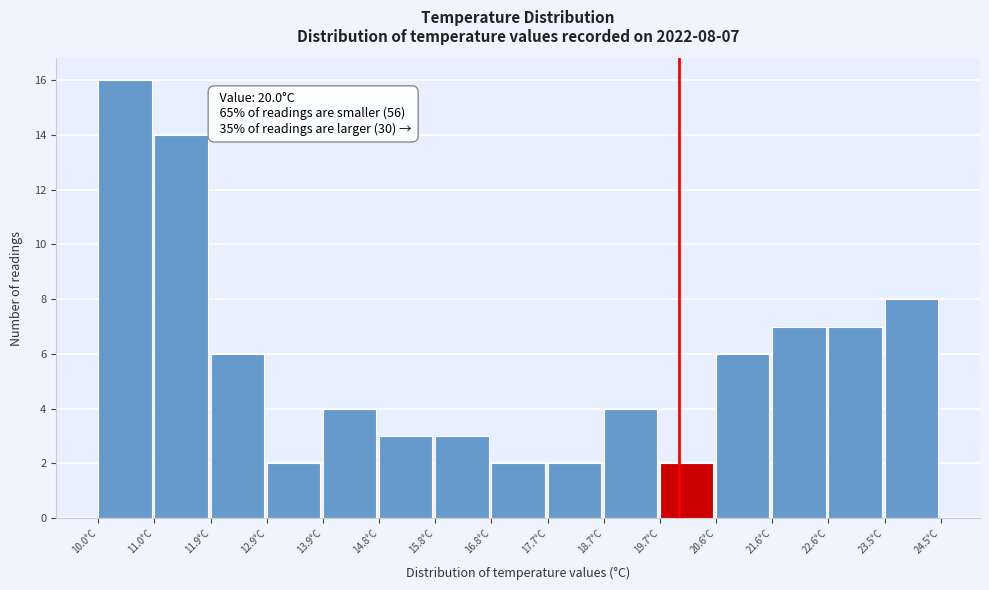

Which range on the x-axis has the tallest bar?

10.0 to 11.0